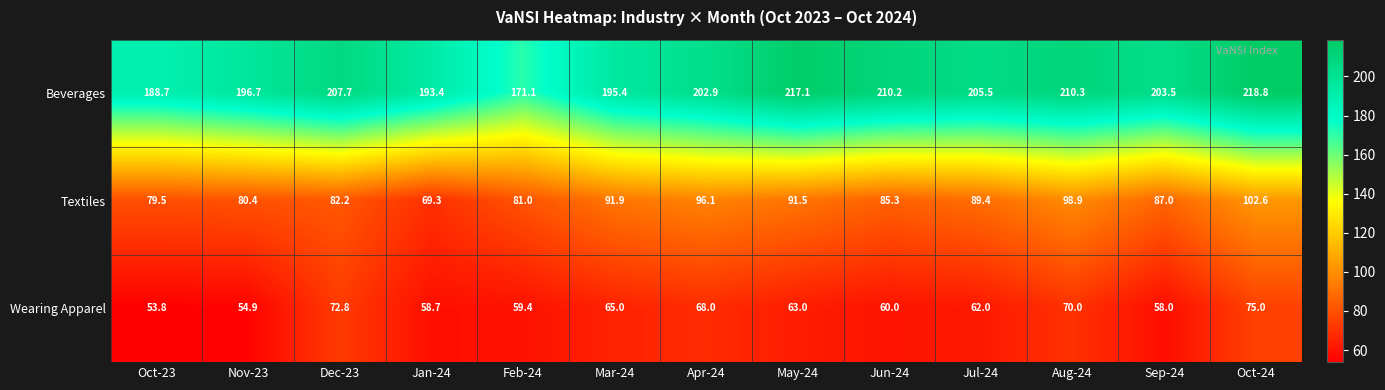

The Wearing Apparel series shows 75.0 at Oct-24. True or false?

True